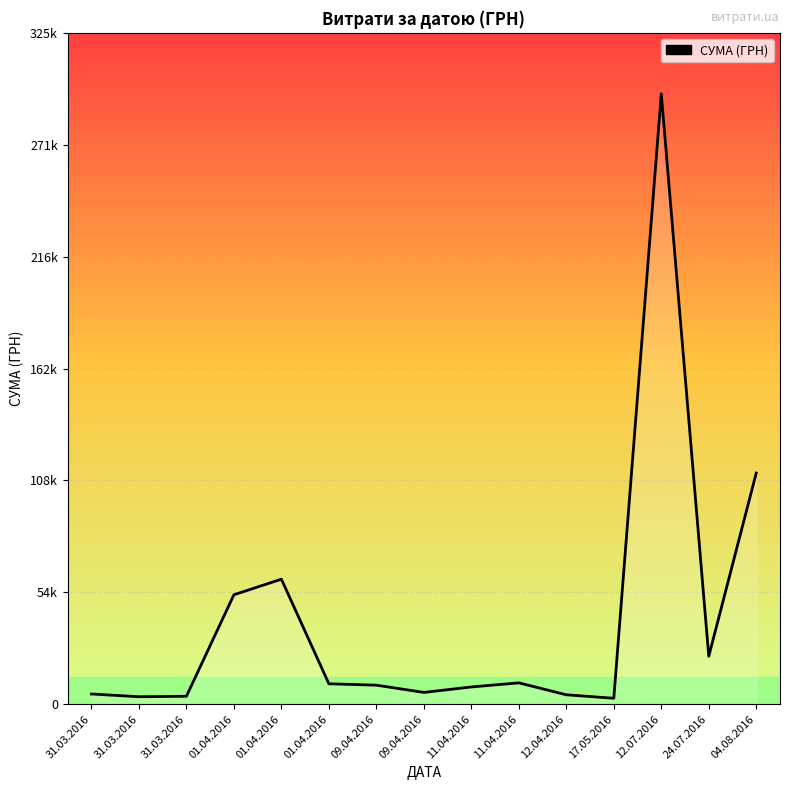

Rank the categories by value from highest to lowest.

12.07.2016, 04.08.2016, 01.04.2016, 01.04.2016, 24.07.2016, 11.04.2016, 01.04.2016, 09.04.2016, 11.04.2016, 09.04.2016, 31.03.2016, 12.04.2016, 31.03.2016, 31.03.2016, 17.05.2016